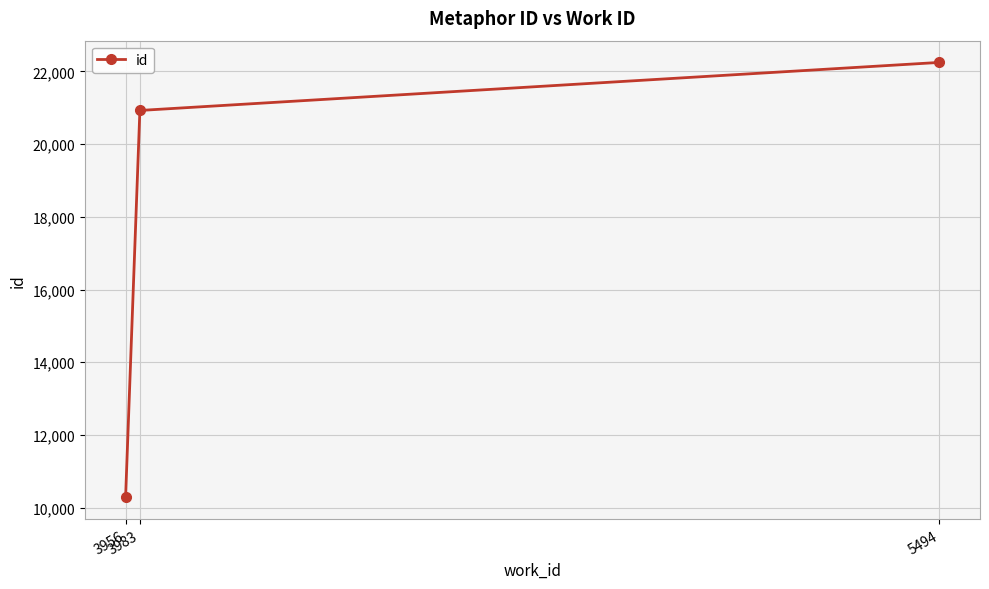

What is the sum of the values at 5494 and 3956?

32529